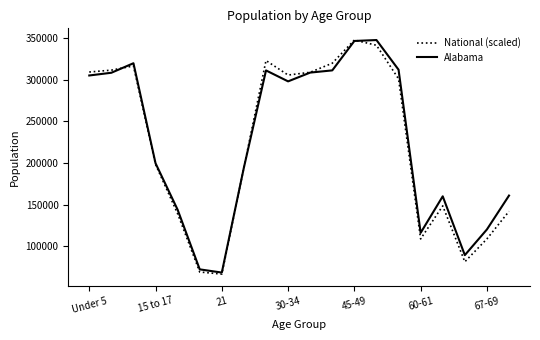

What is the lowest value of the National (scaled) series?

66629.1